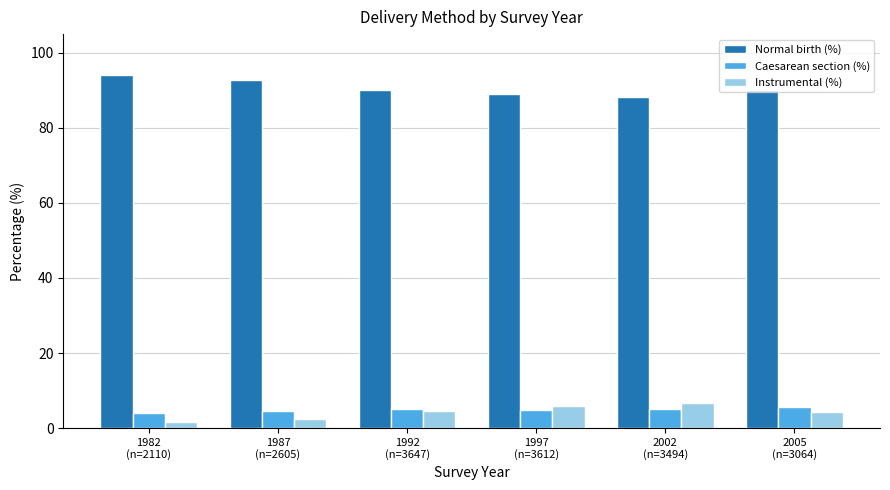

Which series has the largest total across all categories?

Normal birth (%)